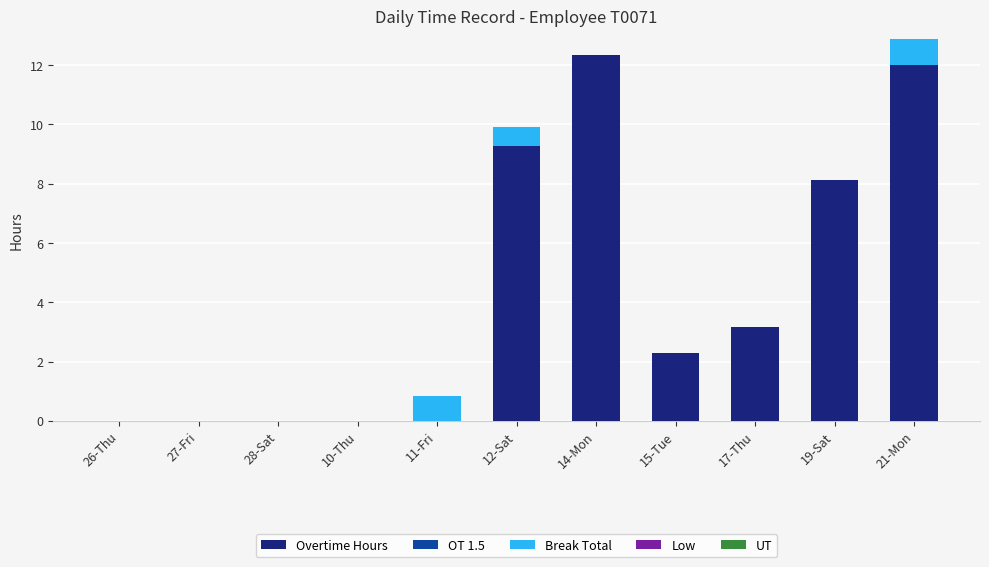

Where is Overtime Hours nearest to the value 6?

19-Sat